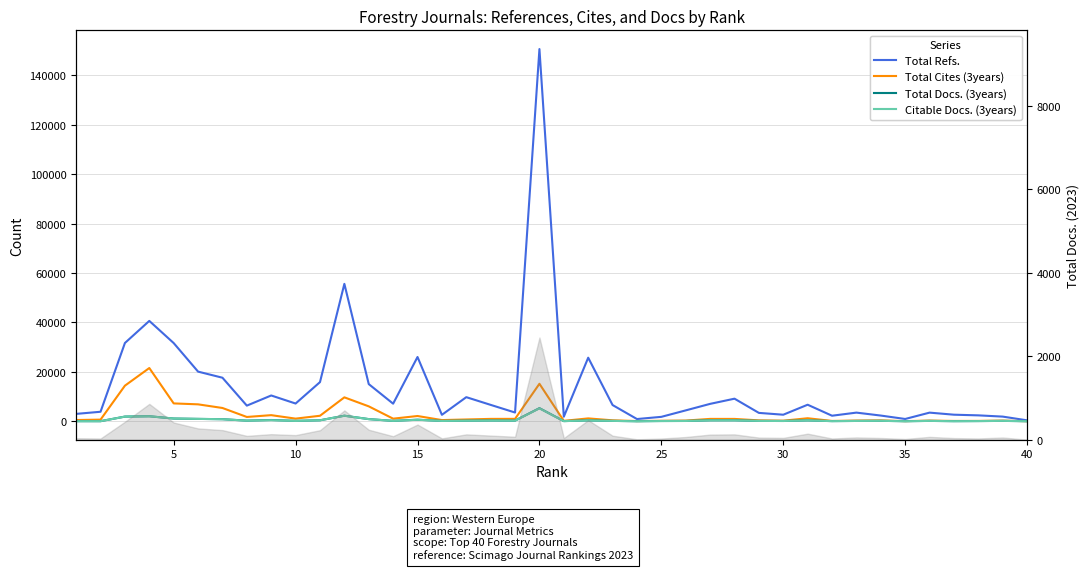

True or false: Total Refs. and Total Cites (3years) cross at least once.

False